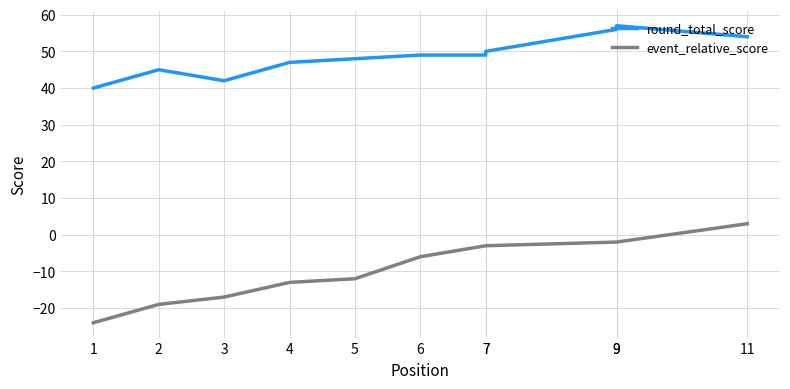

Rank the series at 7 from highest to lowest value.

round_total_score, event_relative_score